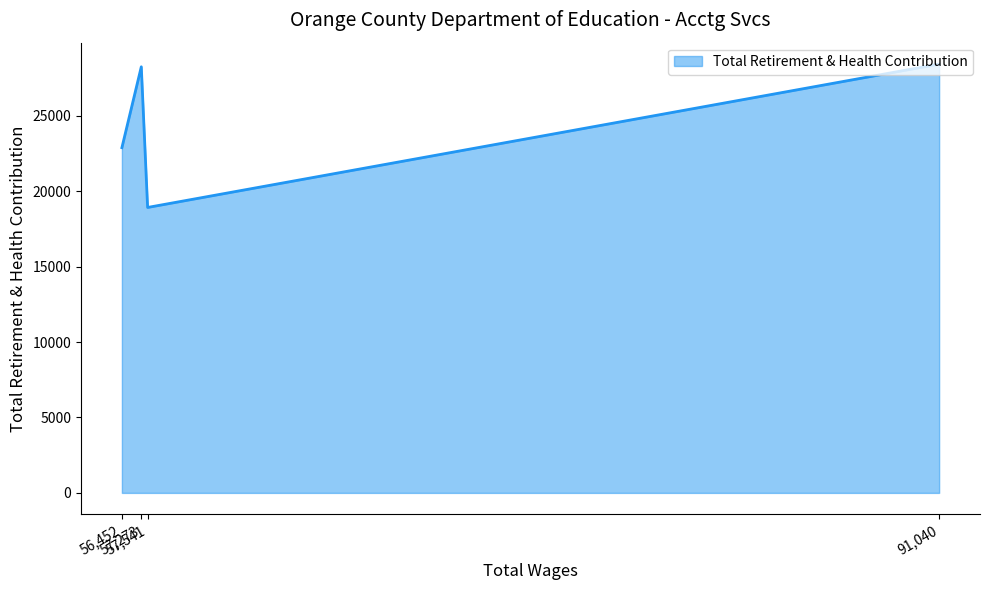

At which category does the chart reach its minimum across all series?

57,541